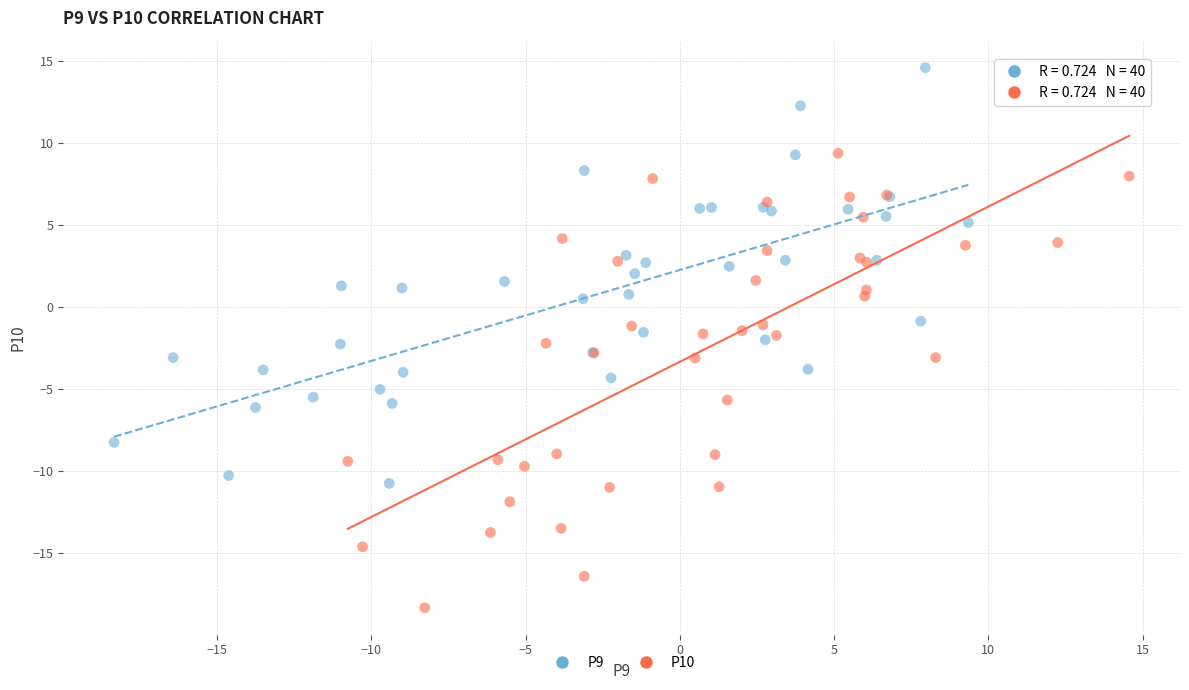

Which series has the largest Y range (max minus min)?

P10